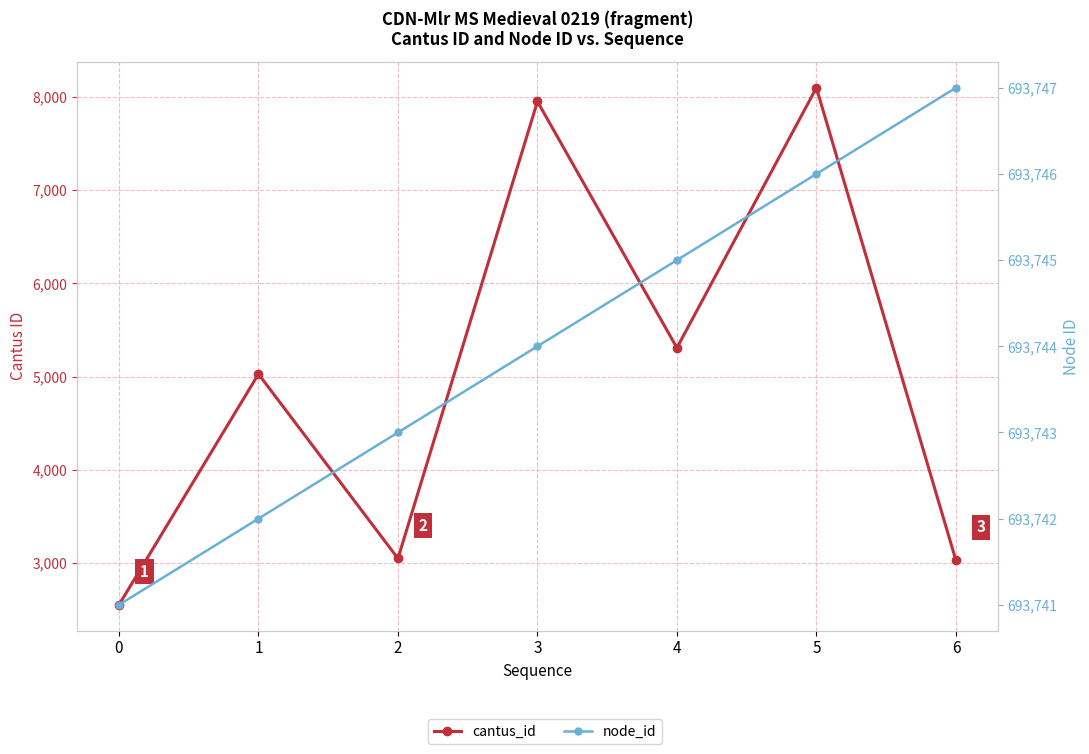

True or false: node_id and cantus_id intersect in this chart.

False